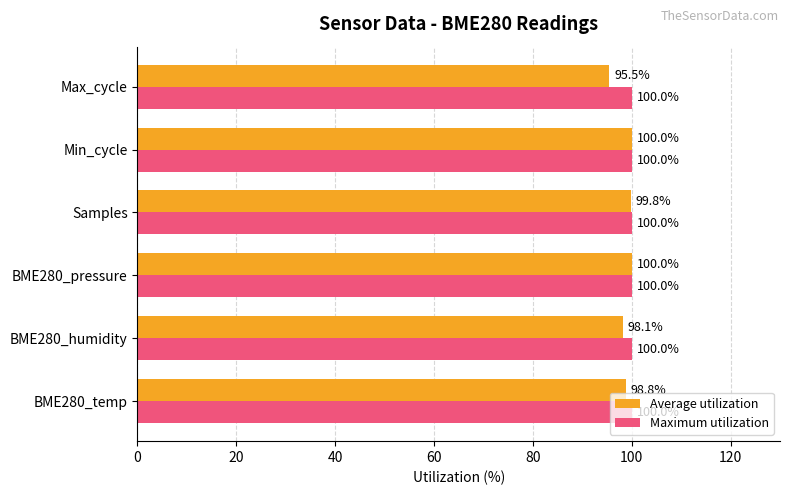

The value of Average utilization at Max_cycle is 95.5. True or false?

True